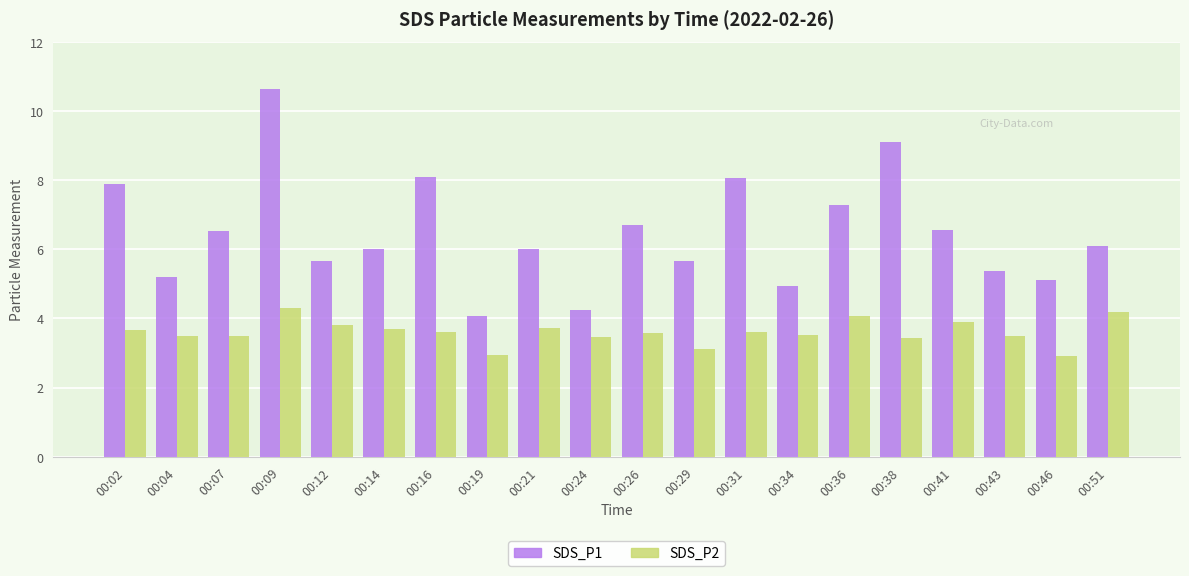

The value of SDS_P1 at 00:29 is 5.7. True or false?

True